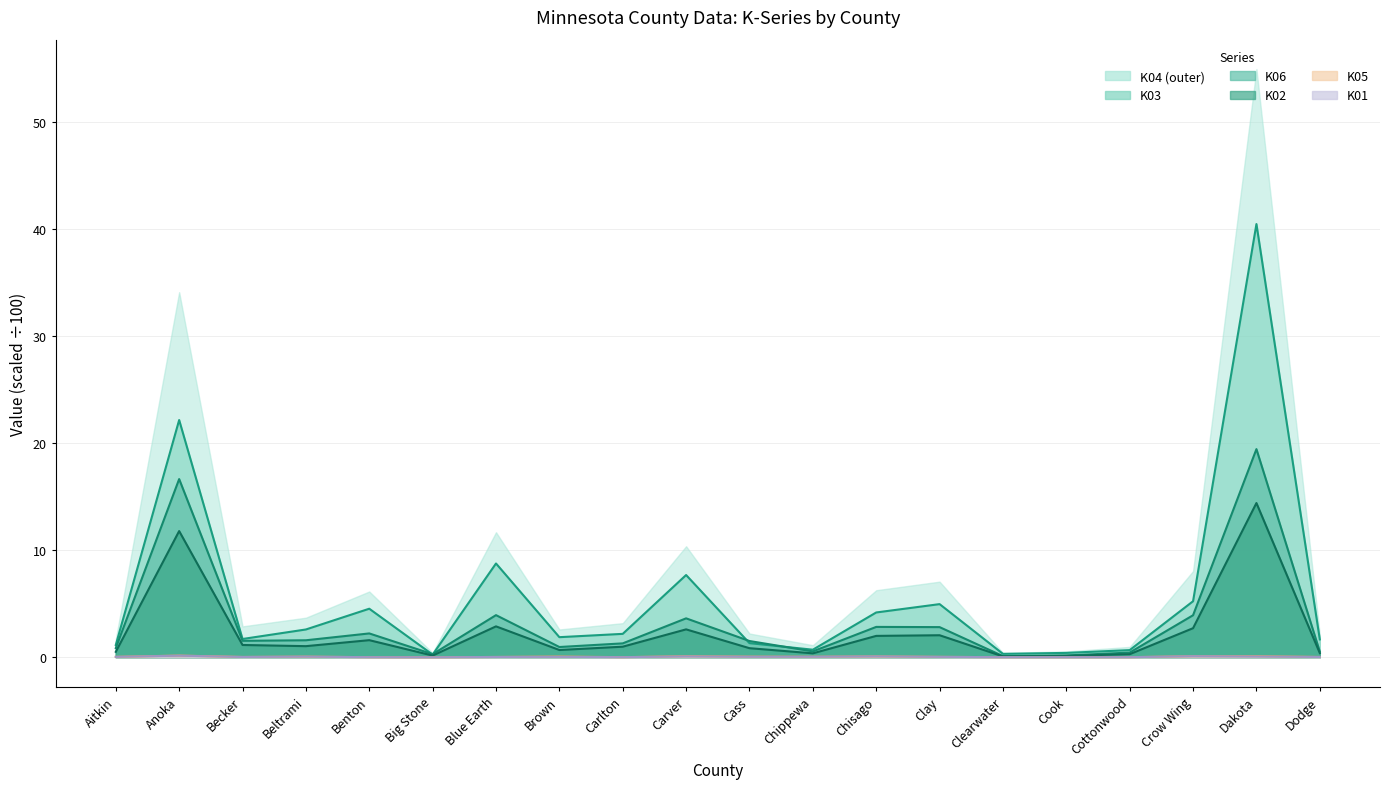

What is the highest value of the K03 series?

40.5